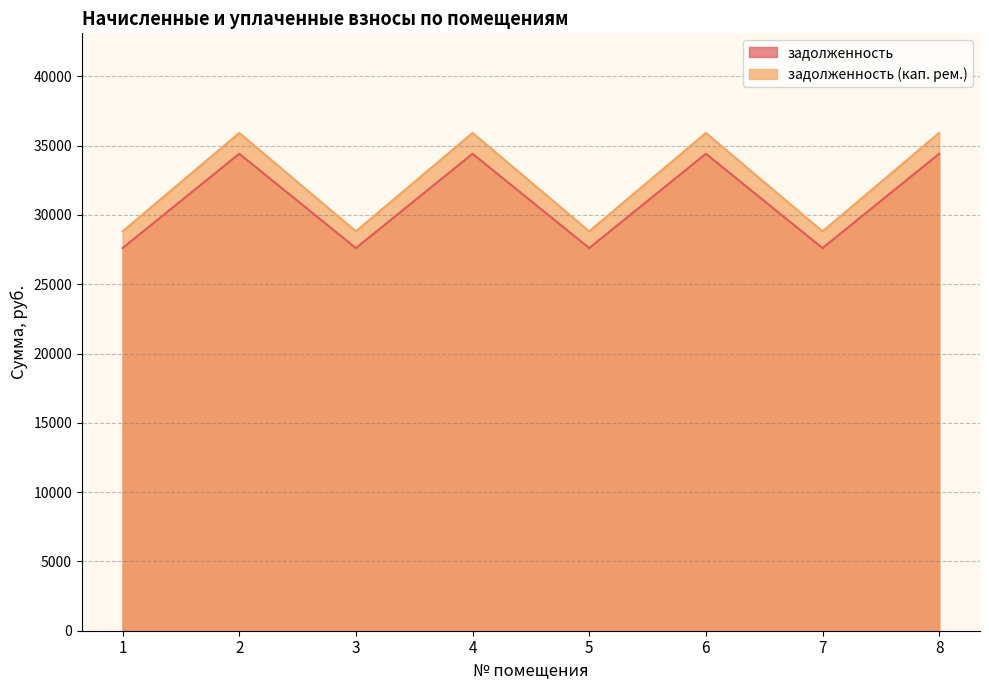

The value of задолженность at 6 is 11826.3. True or false?

False